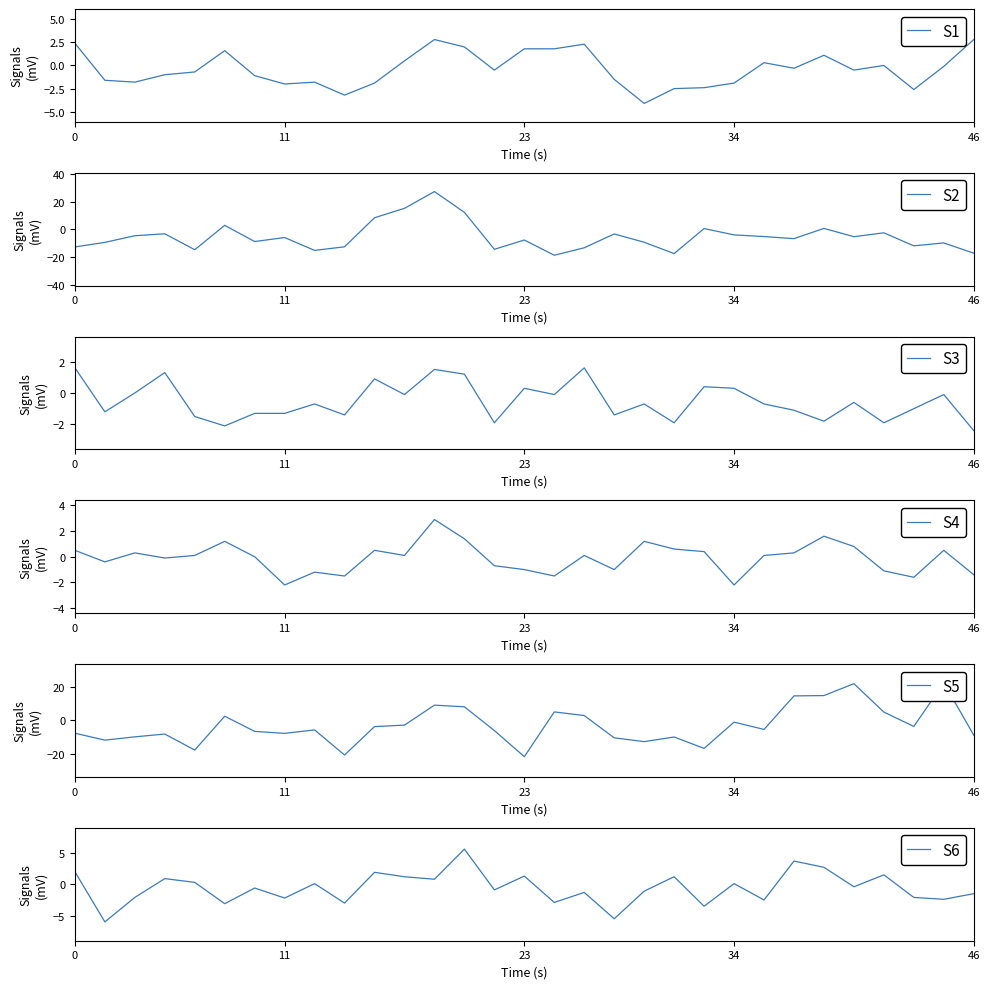

How many lines are shown in the chart?

6